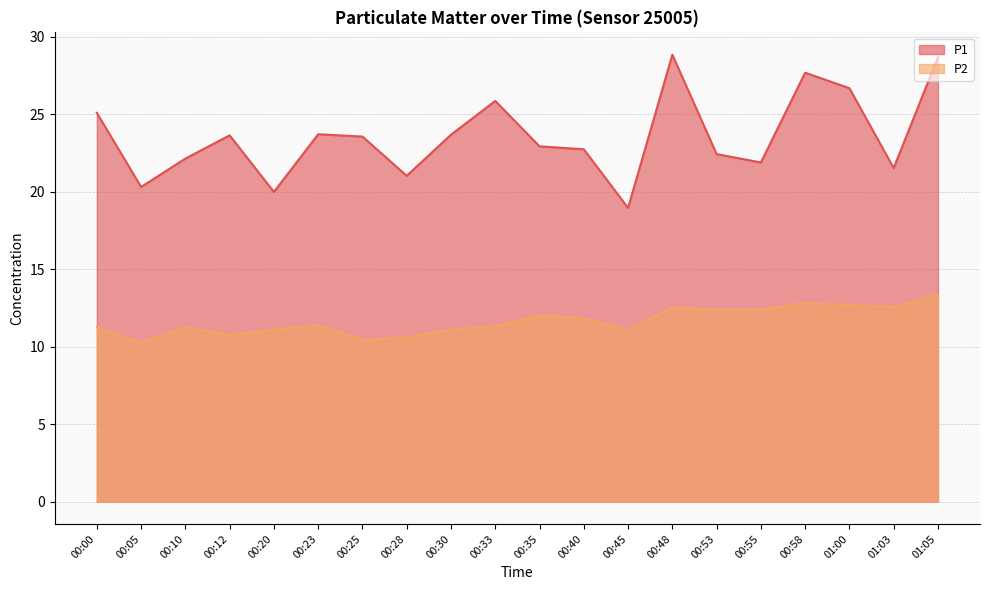

True or false: P1 has a value of 23.6 at 00:25.

True